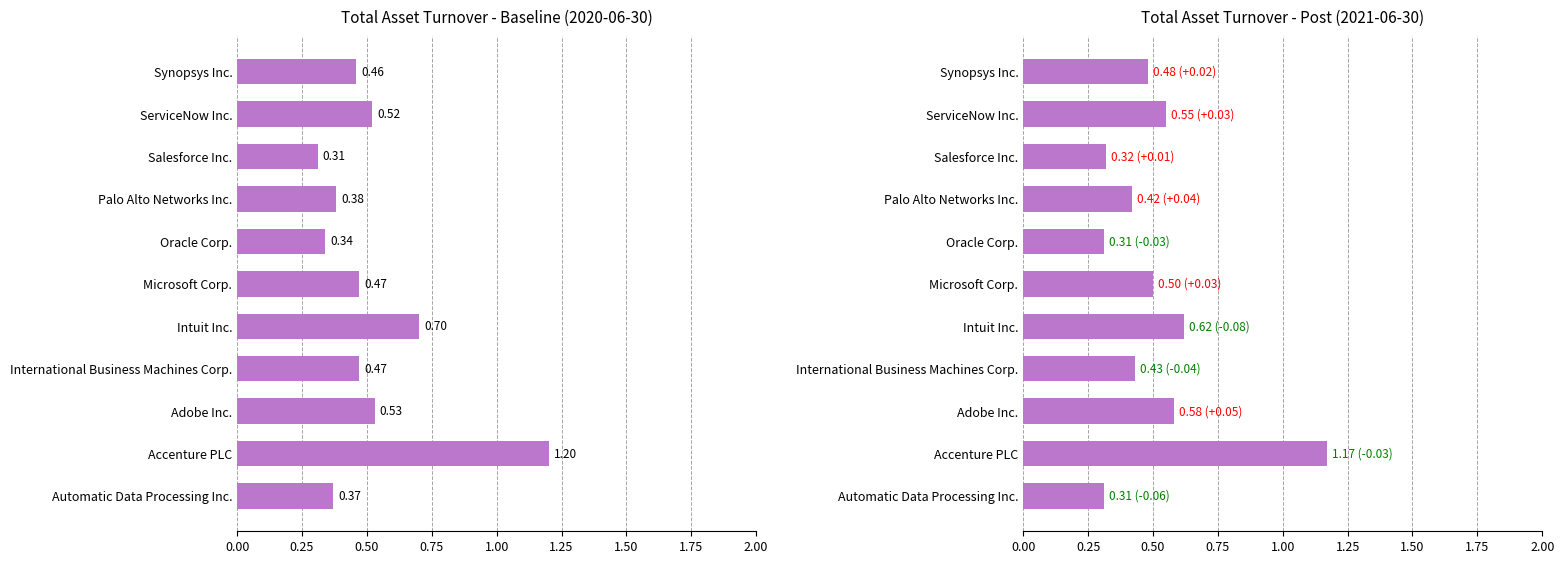

Does the chart contain stacked bars?

No